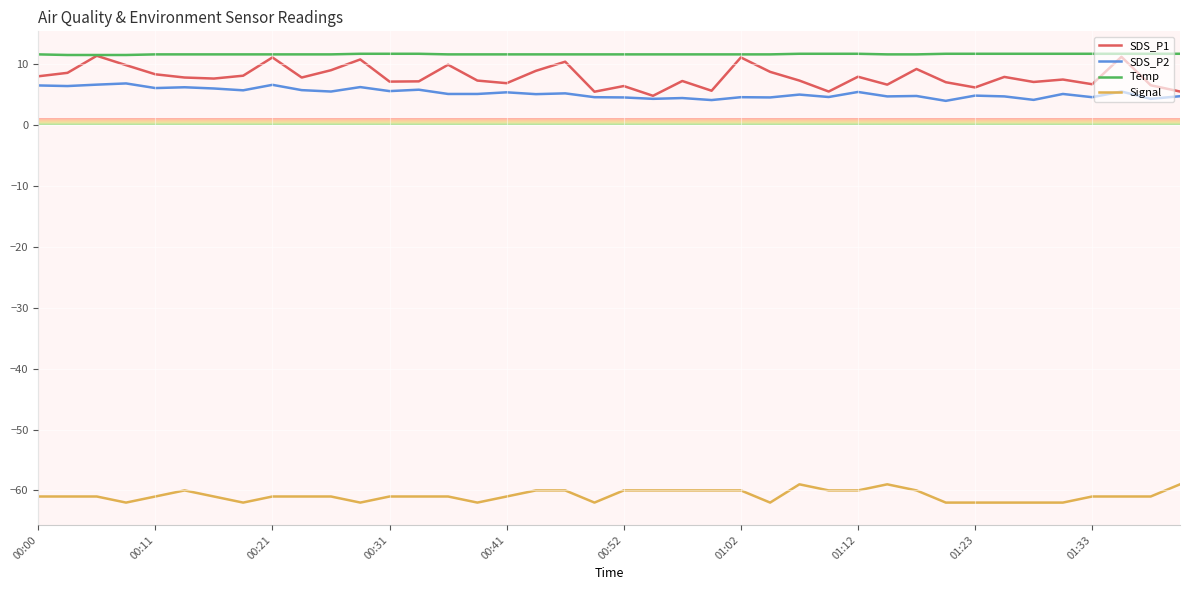

True or false: SDS_P1 and Signal intersect in this chart.

False